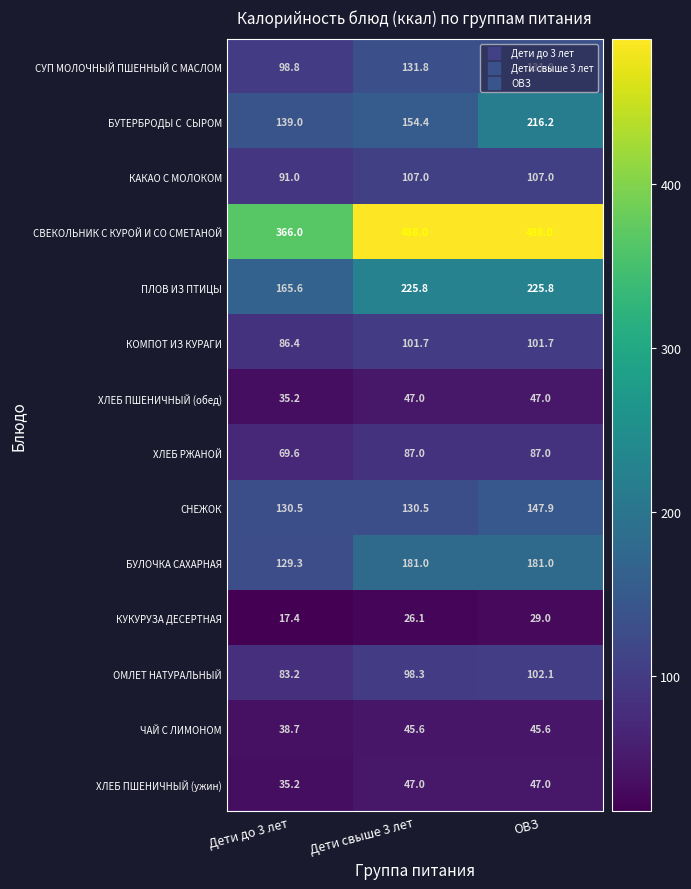

What is the maximum value shown in the chart?

488.0